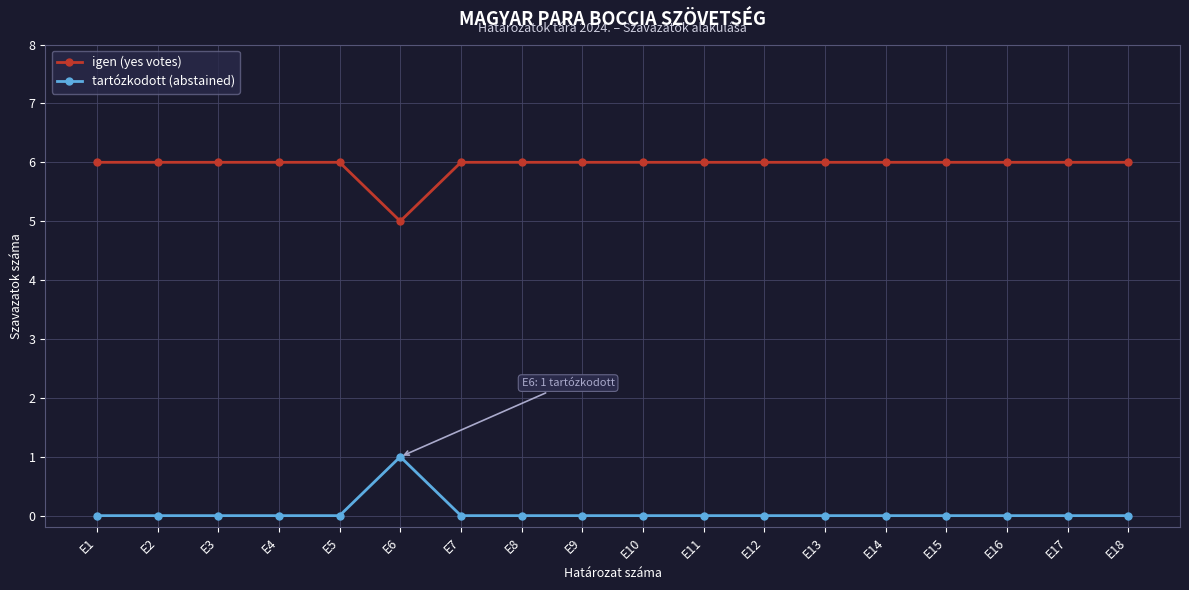

What is the spread (max minus min) of values at E14?

6